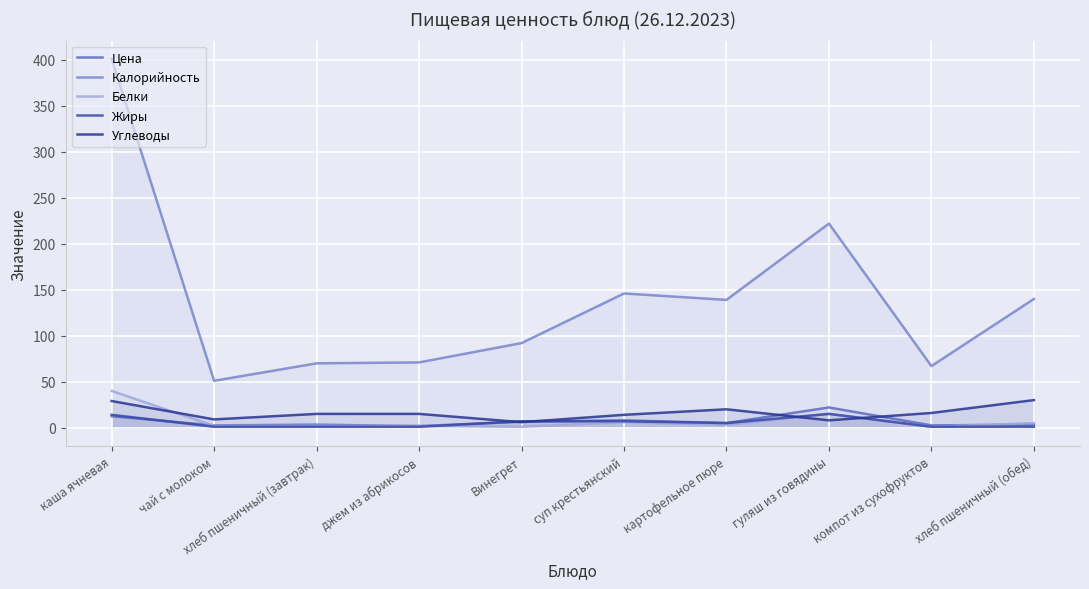

What position from the left is чай с молоком?

2